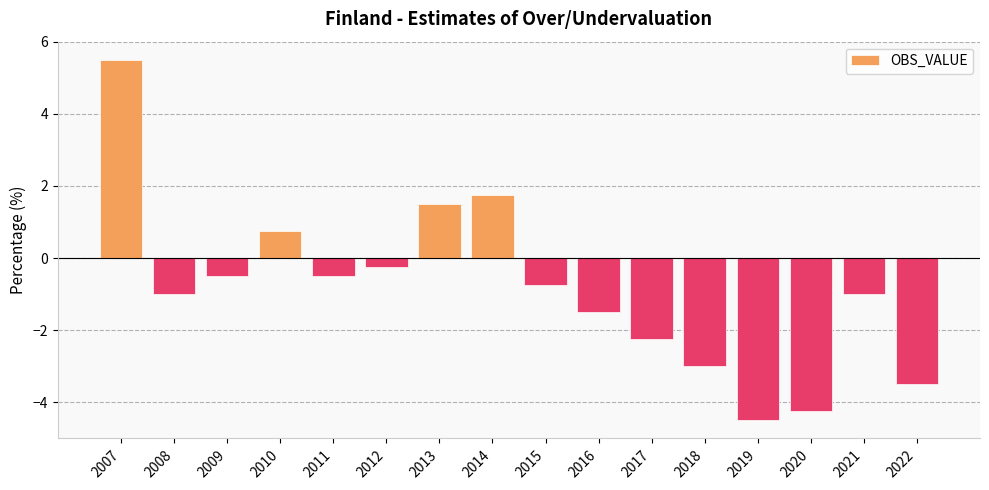

What is the minimum value shown in the chart?

-4.5